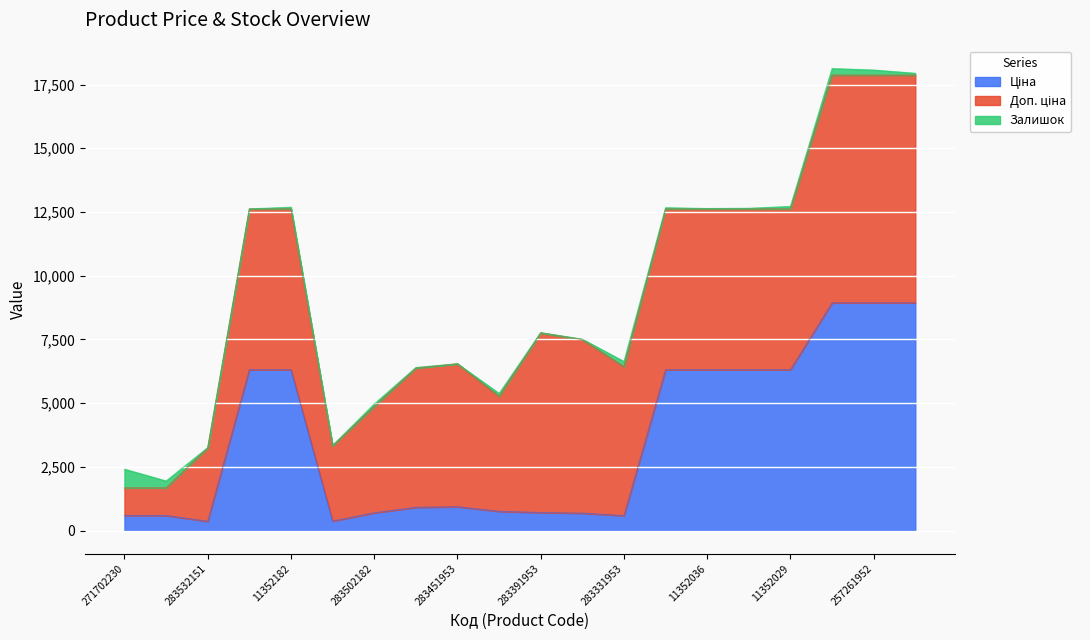

At which category does Ціна reach its first local valley?

283532151